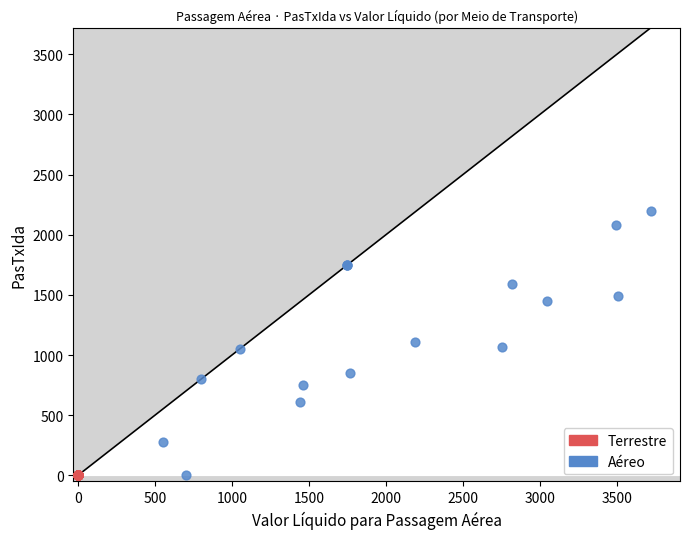

Which series contains the highest Y value?

Aéreo